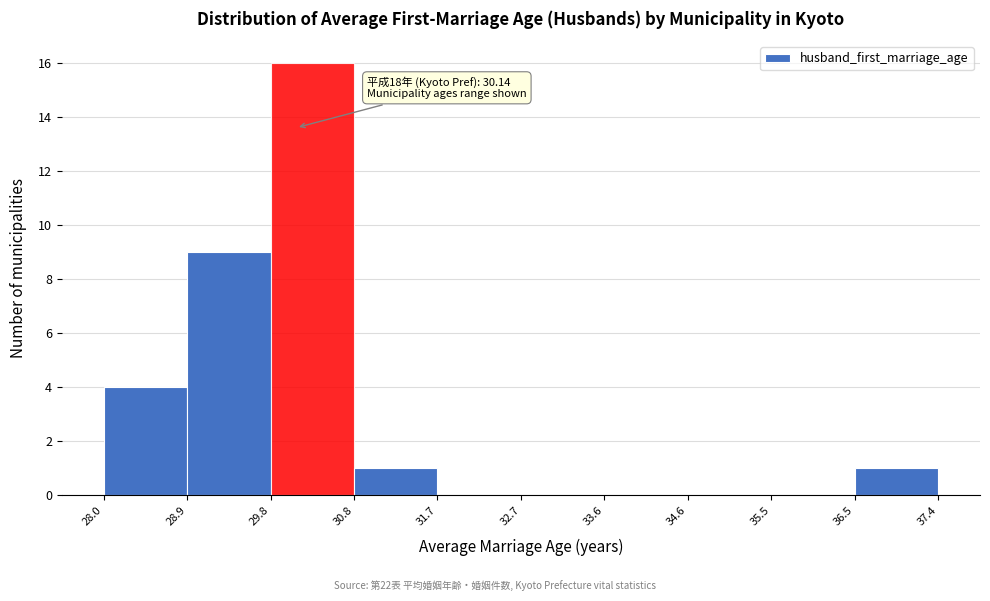

Which range on the x-axis has the tallest bar?

29.8 to 30.8